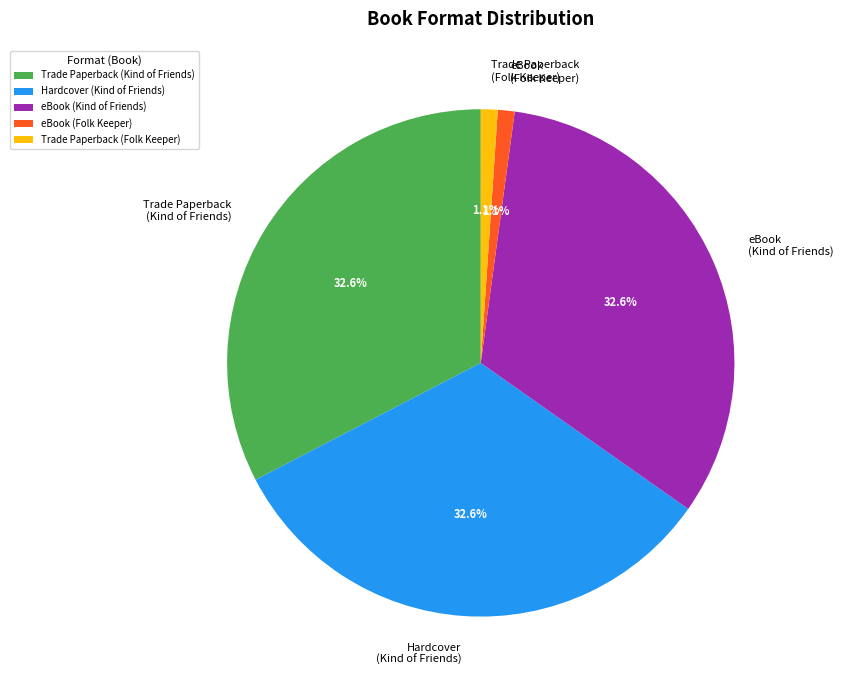

How many slices are in this pie chart?

5